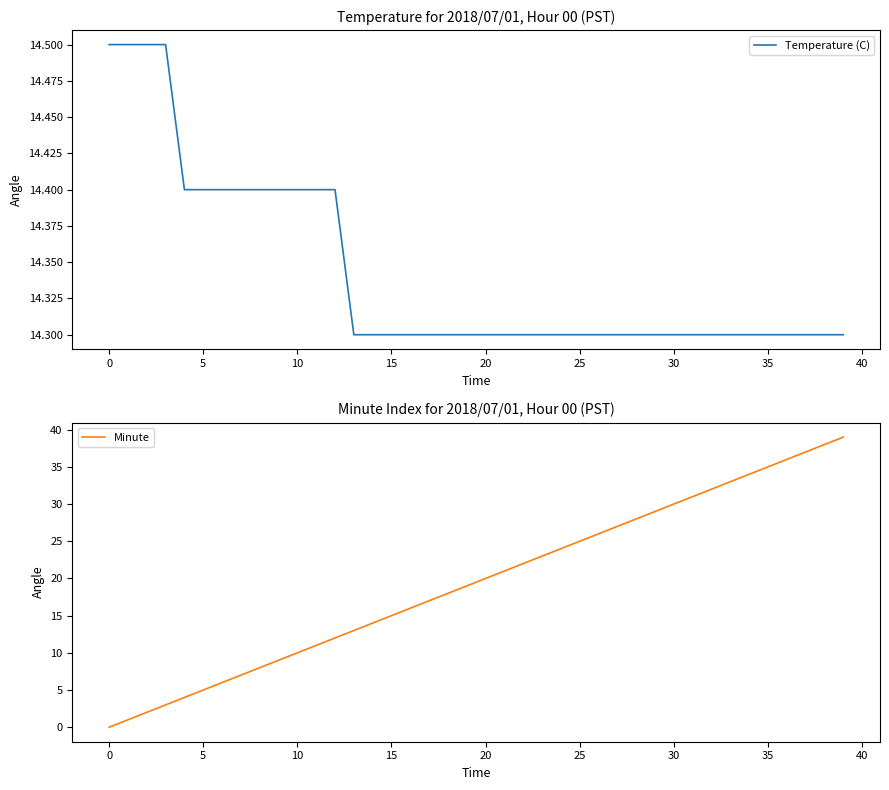

What is the label of the 40th point from the left?

39